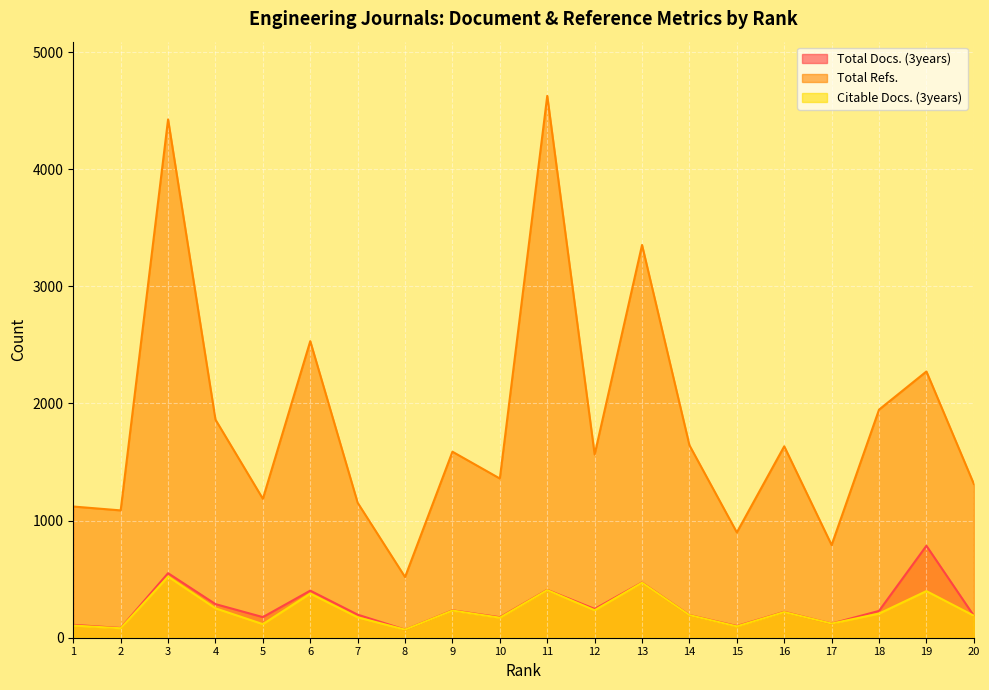

Reading right to left, extract all data points from this chart.

Total Docs. (3years): 20=188	19=785	18=229	17=121	16=221	15=100	14=194	13=472	12=246	11=409	10=175	9=234	8=69	7=197	6=402	5=176	4=287	3=551	2=83	1=110
Total Refs.: 20=1313	19=2273	18=1947	17=791	16=1634	15=899	14=1643	13=3353	12=1564	11=4626	10=1359	9=1588	8=518	7=1152	6=2532	5=1186	4=1862	3=4425	2=1087	1=1120
Citable Docs. (3years): 20=188	19=398	18=206	17=121	16=219	15=97	14=193	13=470	12=235	11=407	10=171	9=232	8=69	7=174	6=377	5=116	4=251	3=522	2=81	1=104